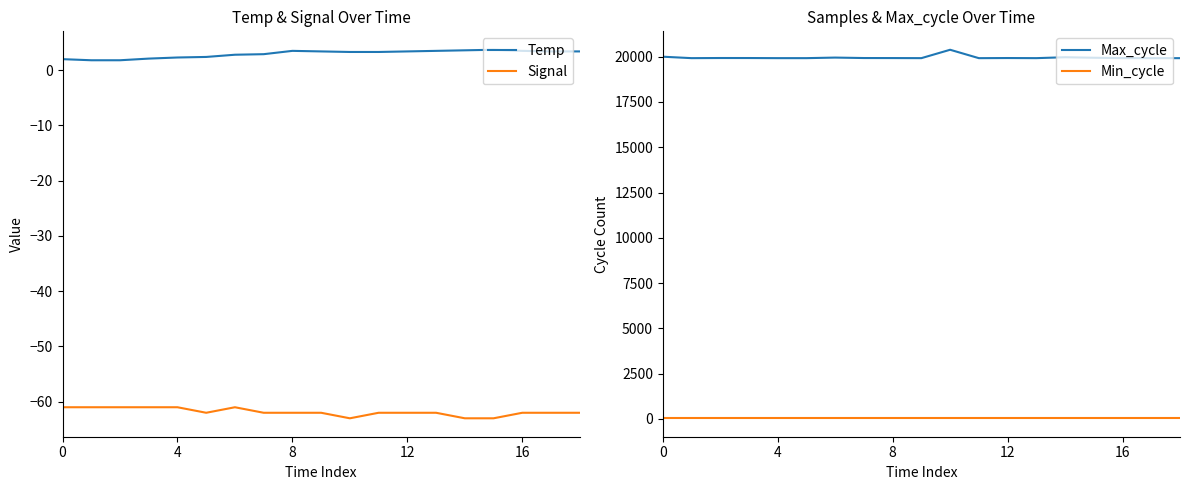

True or false: Signal and Max_cycle cross at least once.

False